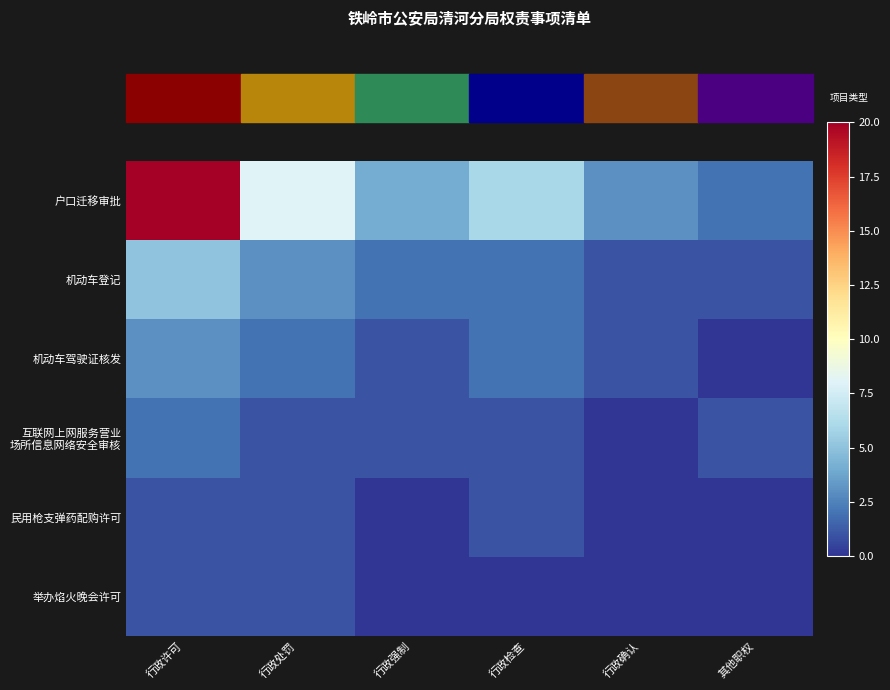

What is the difference between the highest and lowest values at 行政处罚?

7